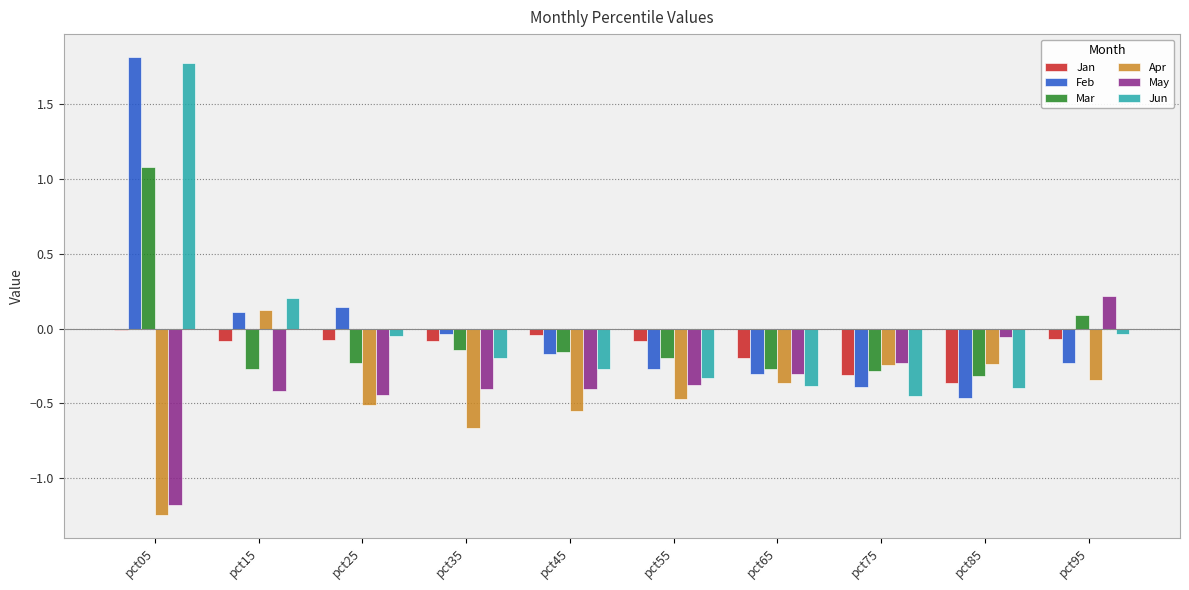

At pct95, list the series in order from largest to smallest.

May, Mar, Jun, Jan, Feb, Apr